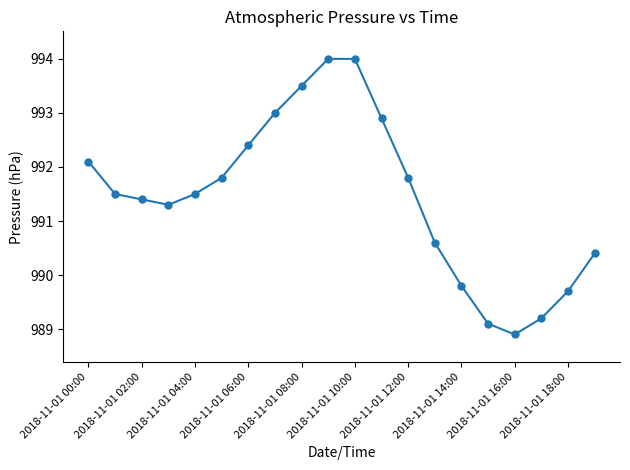

What is the value of the 9th point from the left?

993.5